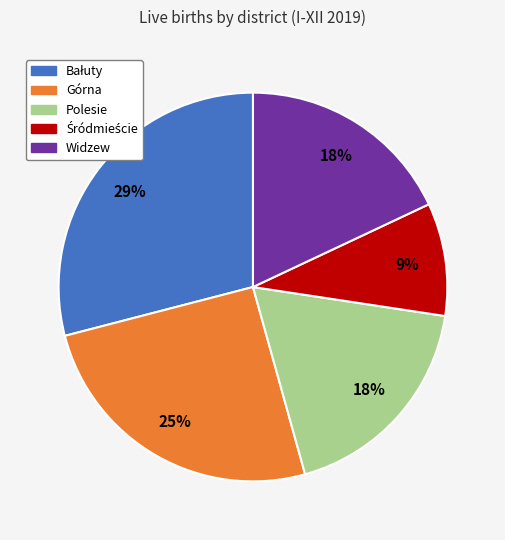

To the nearest percent, what portion does Górna represent?

25%